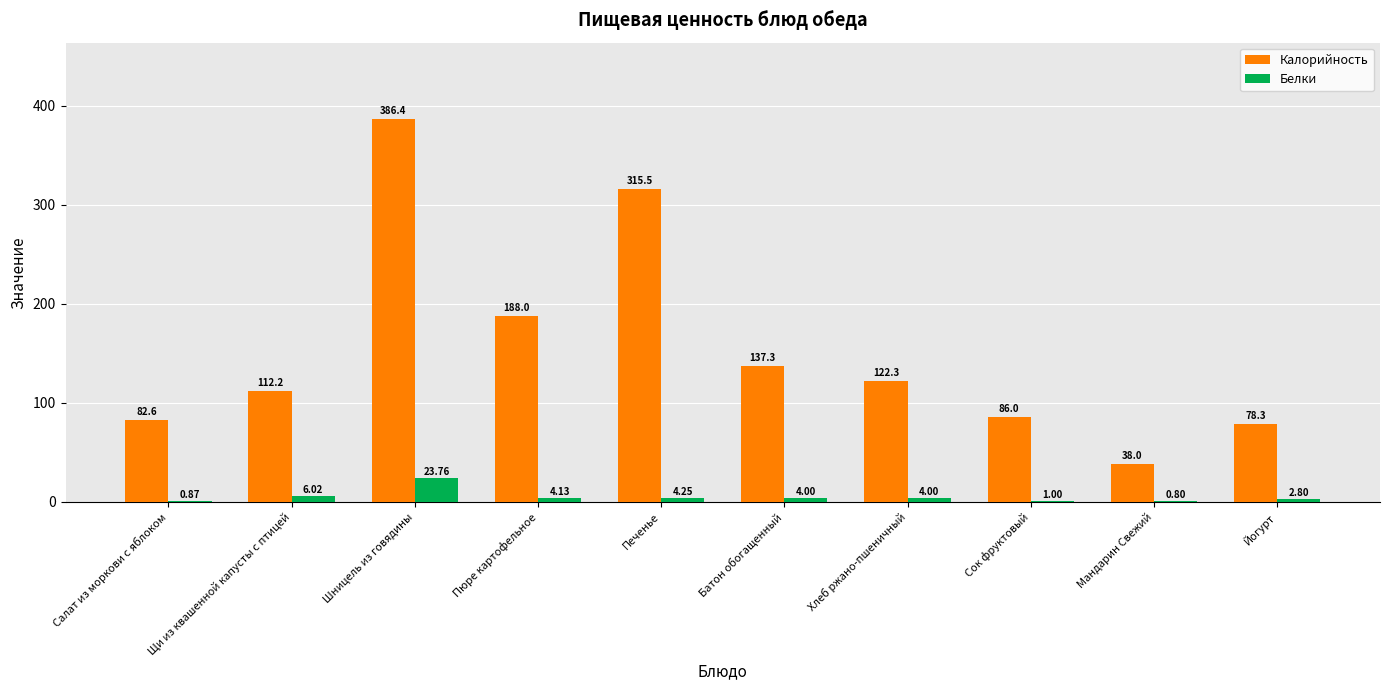

At which label does Белки first exceed 4?

Щи из квашенной капусты с птицей